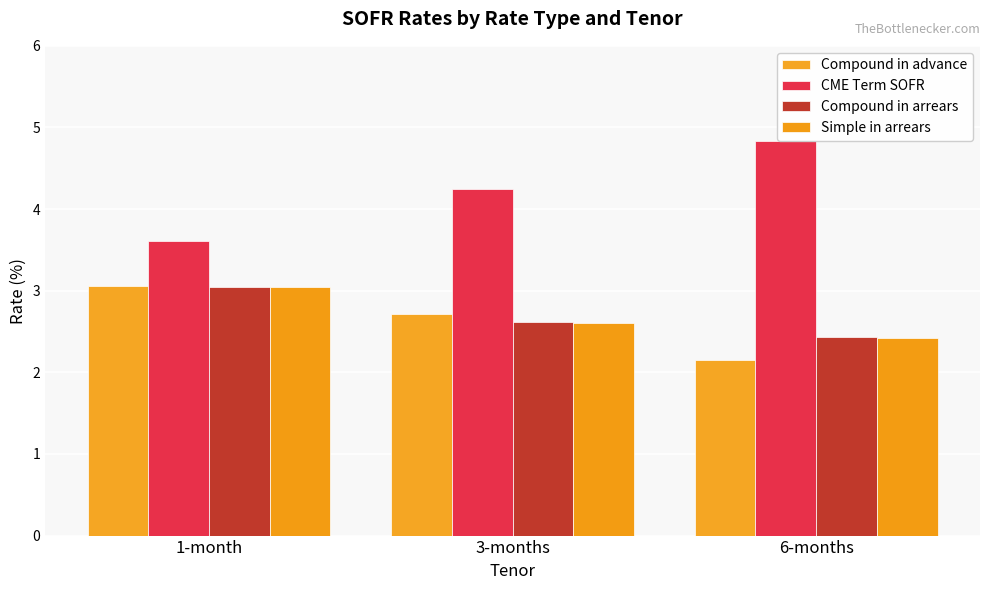

What are all the series names shown in the legend?

Compound in advance, CME Term SOFR, Compound in arrears, Simple in arrears